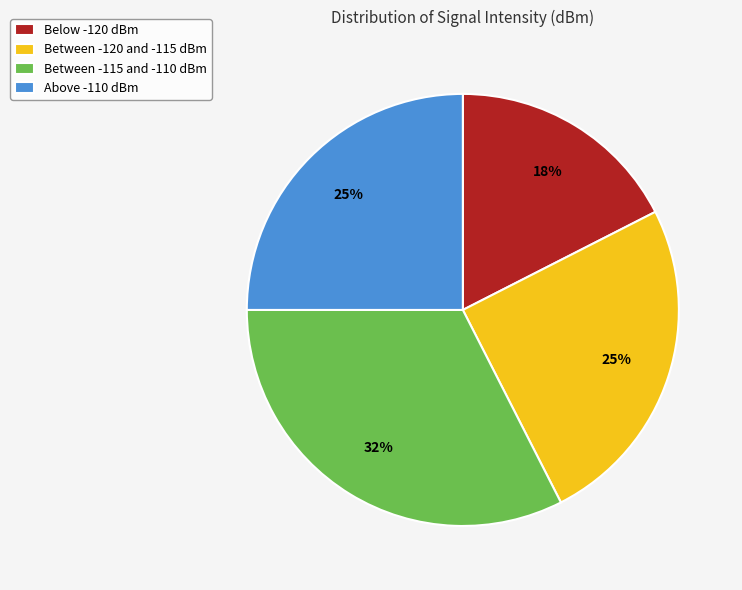

What percentage is the Between -115 and -110 dBm slice, to the nearest percent?

32%